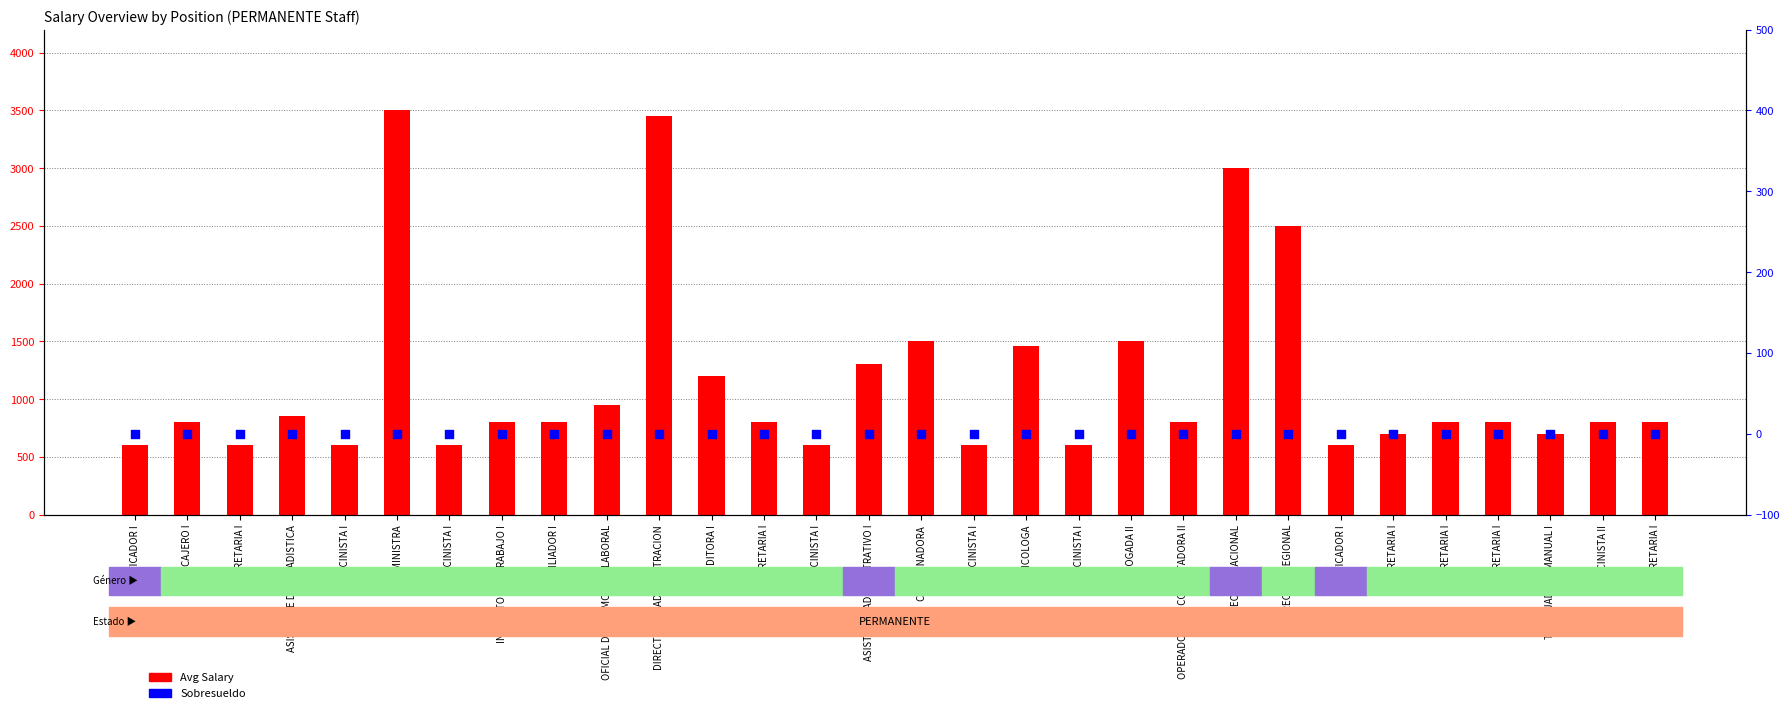

What are all the series names shown in the legend?

Avg Salary, Sobresueldo